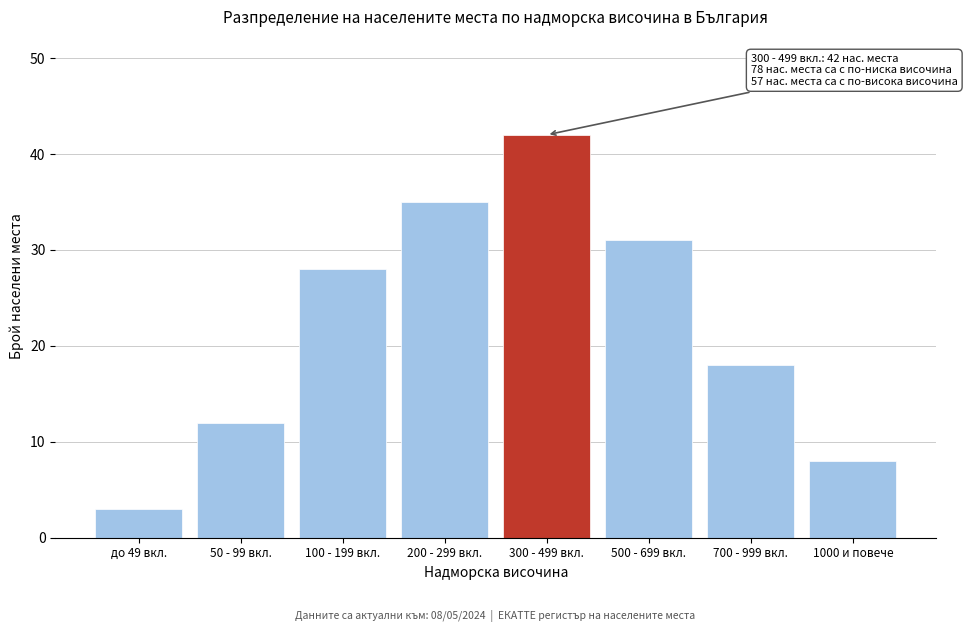

Reading left to right, transcribe all the data shown in this chart.

3	12	28	35	42	31	18	8